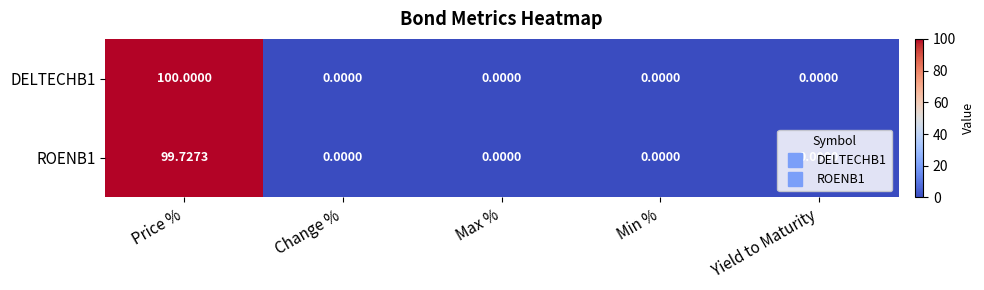

Is the value of ROENB1 at Yield to Maturity greater than the value of DELTECHB1 at Price %?

No